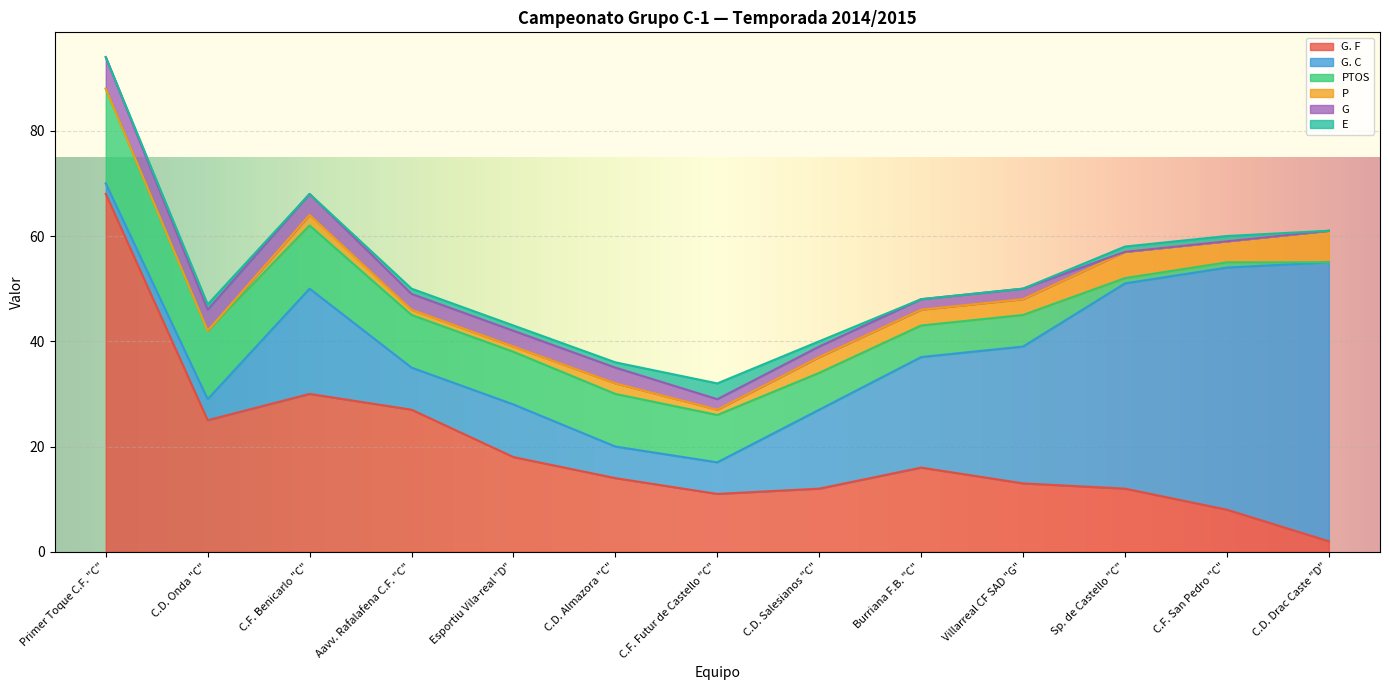

What is the sum of all G. C values?

256